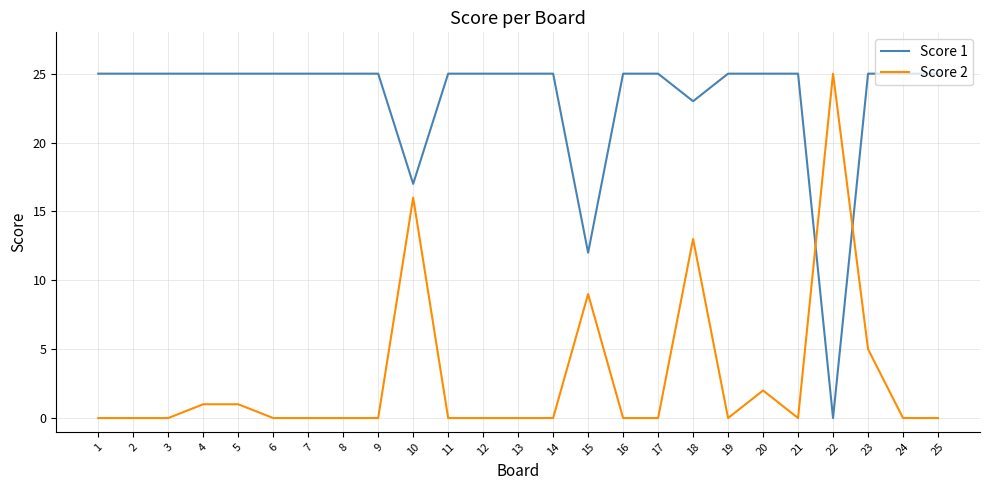

Which series changed the most between 15 and 16?

Score 1